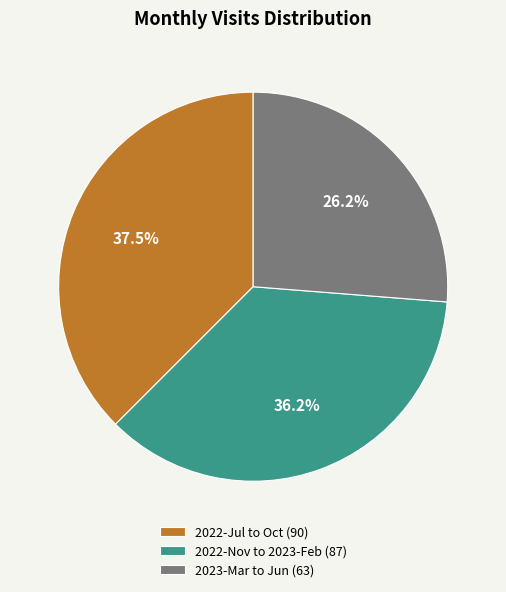

Rank the categories by value from lowest to highest.

2023-Mar to Jun (63), 2022-Nov to 2023-Feb (87), 2022-Jul to Oct (90)